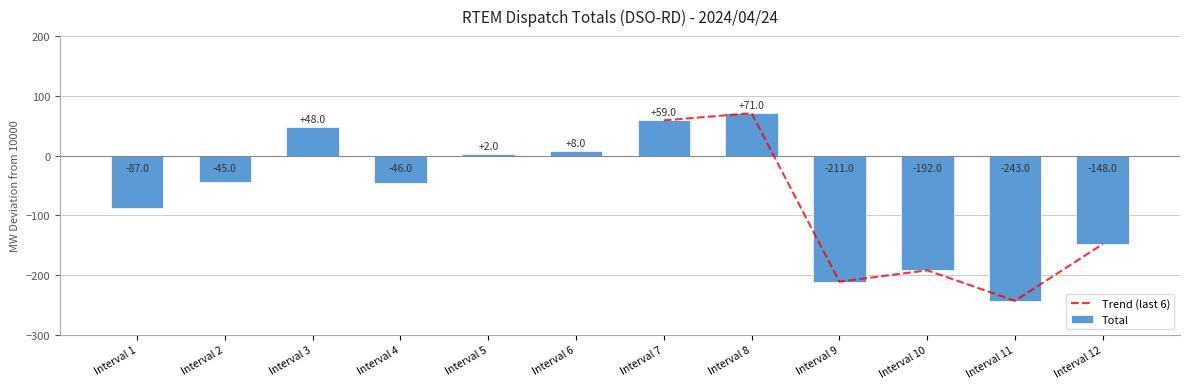

What is the difference between the maximum and minimum values?

314